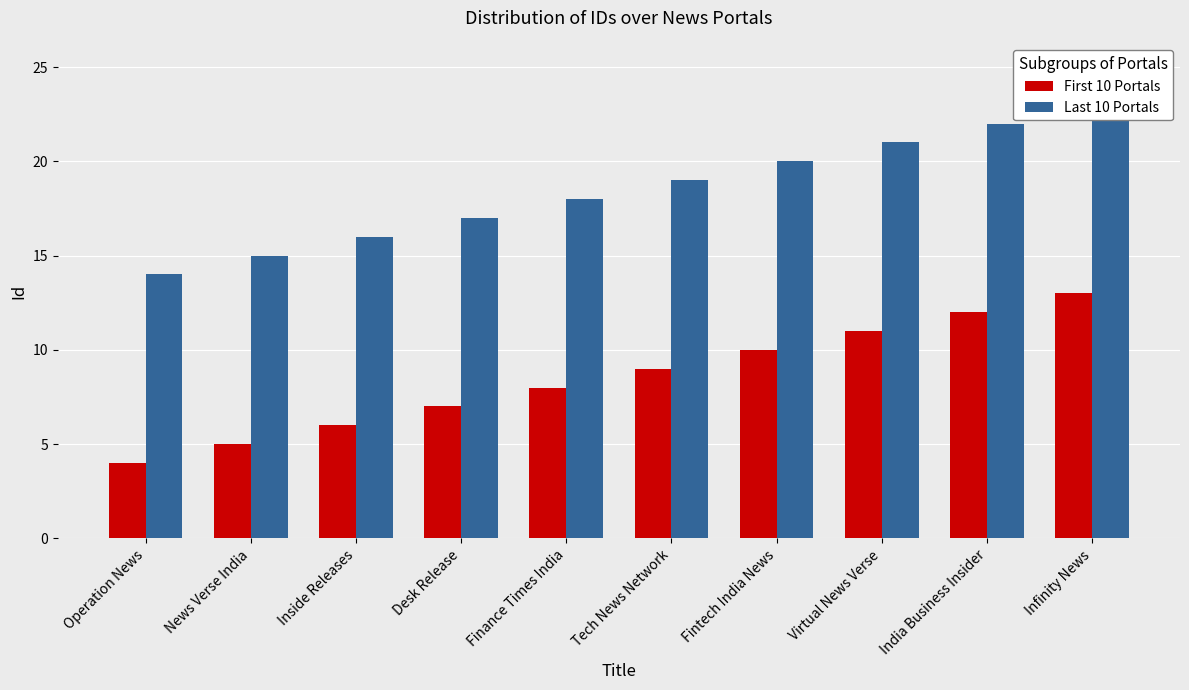

What is the total value across all series at India Business Insider?

34